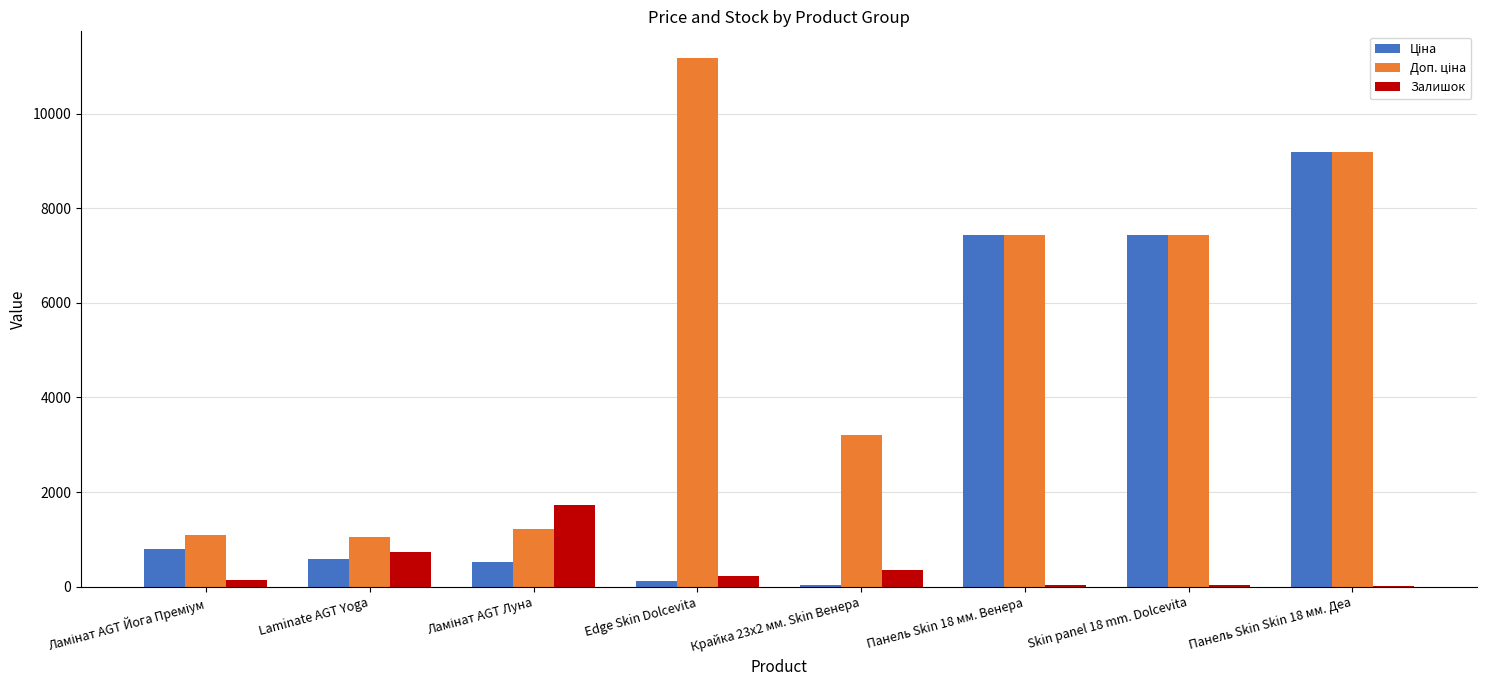

What is the approximate value of Залишок at Laminate AGT Yoga?

736.0